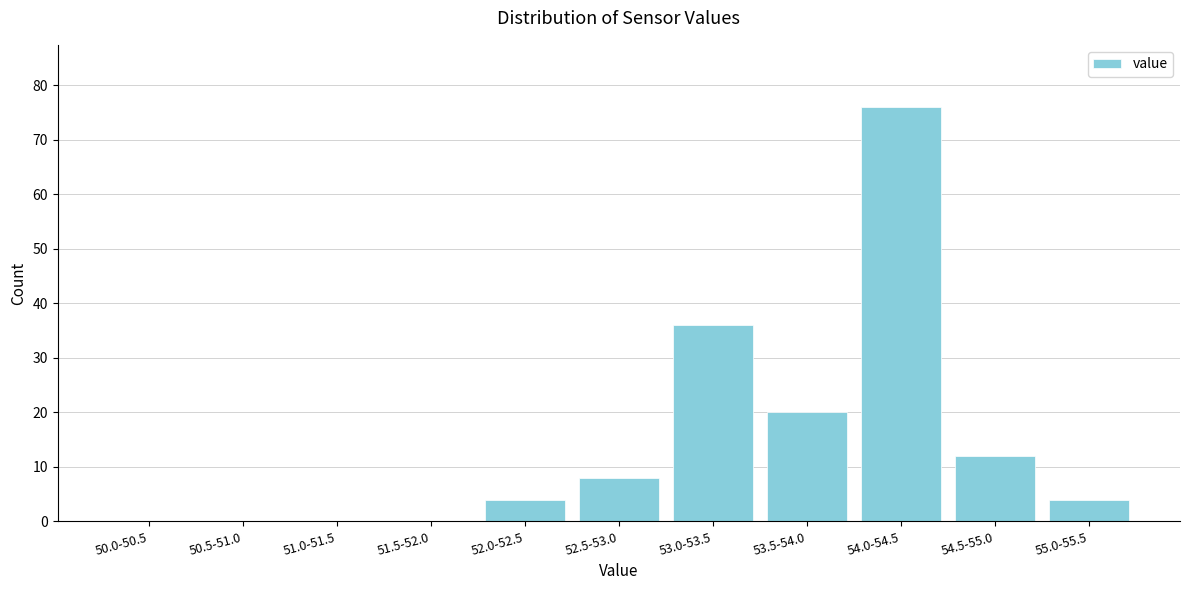

Reading left to right, what are all the values shown in this chart?

50.0-50.5=0	50.5-51.0=0	51.0-51.5=0	51.5-52.0=0	52.0-52.5=4	52.5-53.0=8	53.0-53.5=36	53.5-54.0=20	54.0-54.5=76	54.5-55.0=12	55.0-55.5=4